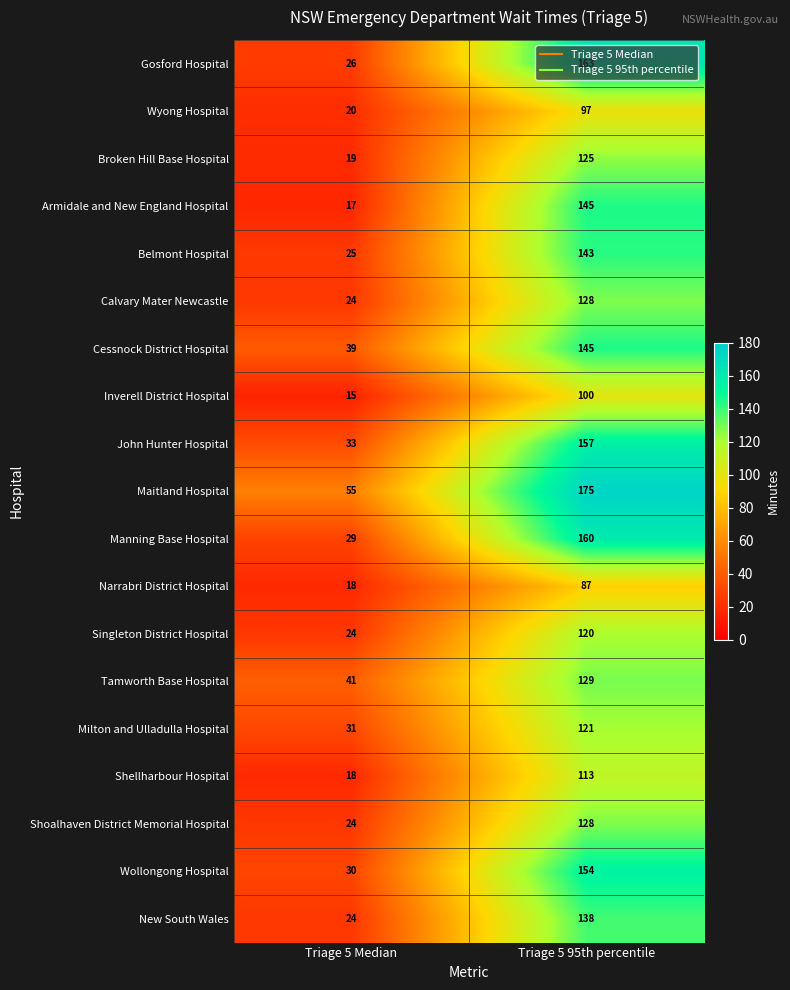

What is the sum of the John Hunter Hospital values at Triage 5 Median and Triage 5 95th percentile?

190